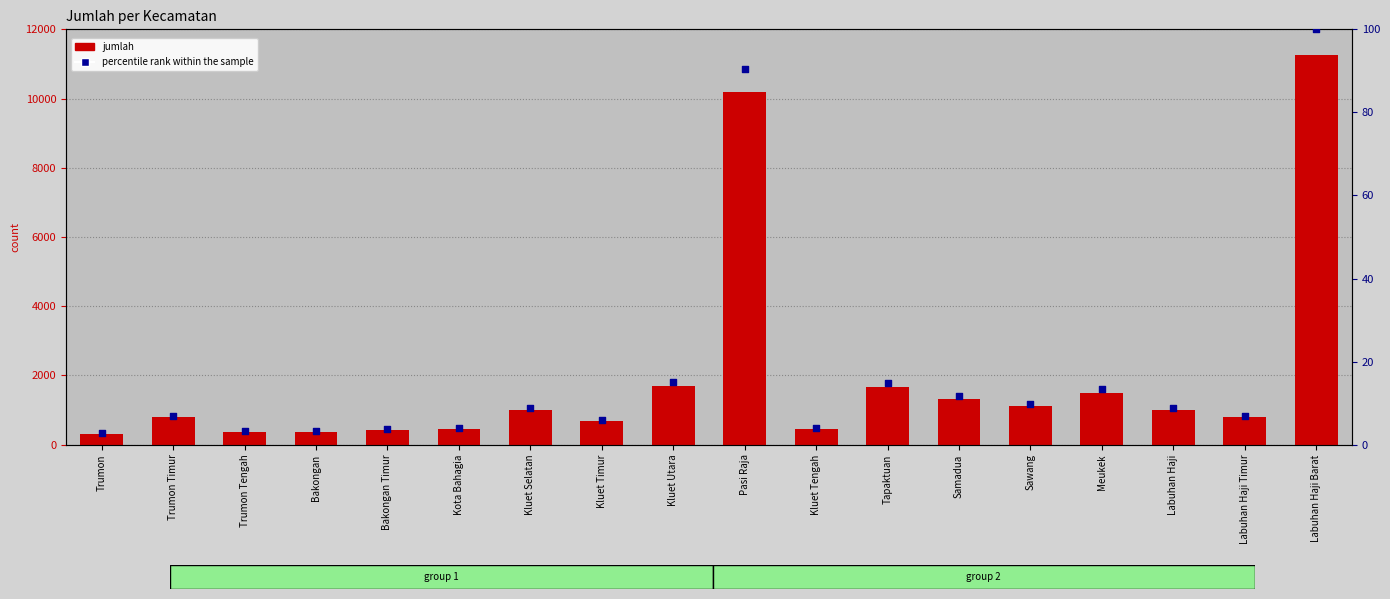

Which series contains the highest Y value?

jumlah